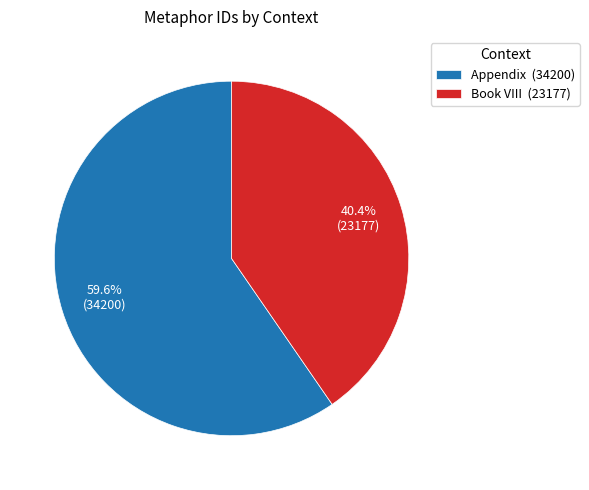

Does any single category account for the majority?

Yes